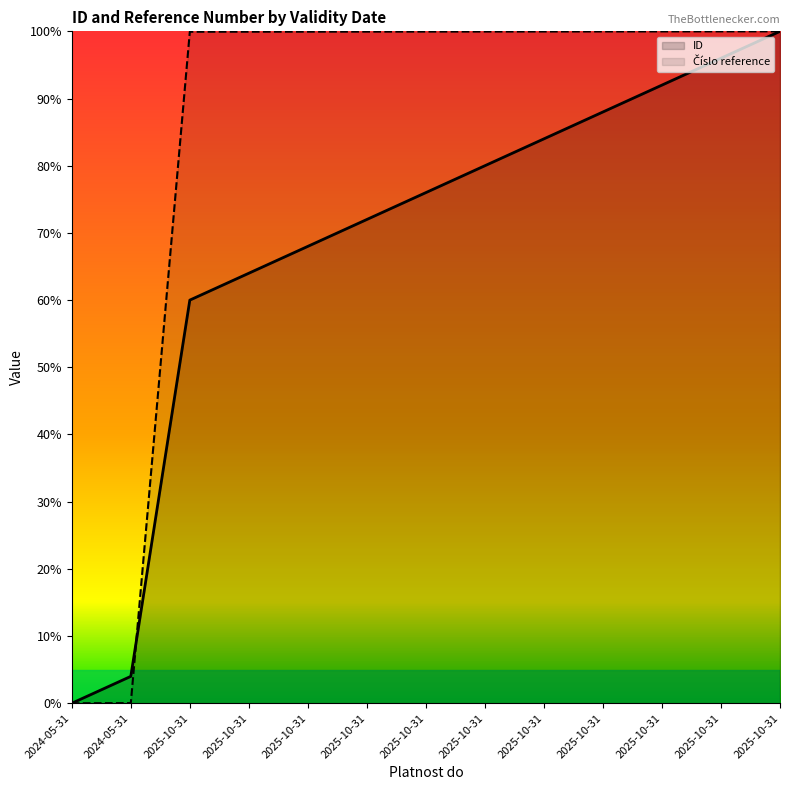

List the series in order of their overall mean, lowest first.

ID, Číslo reference